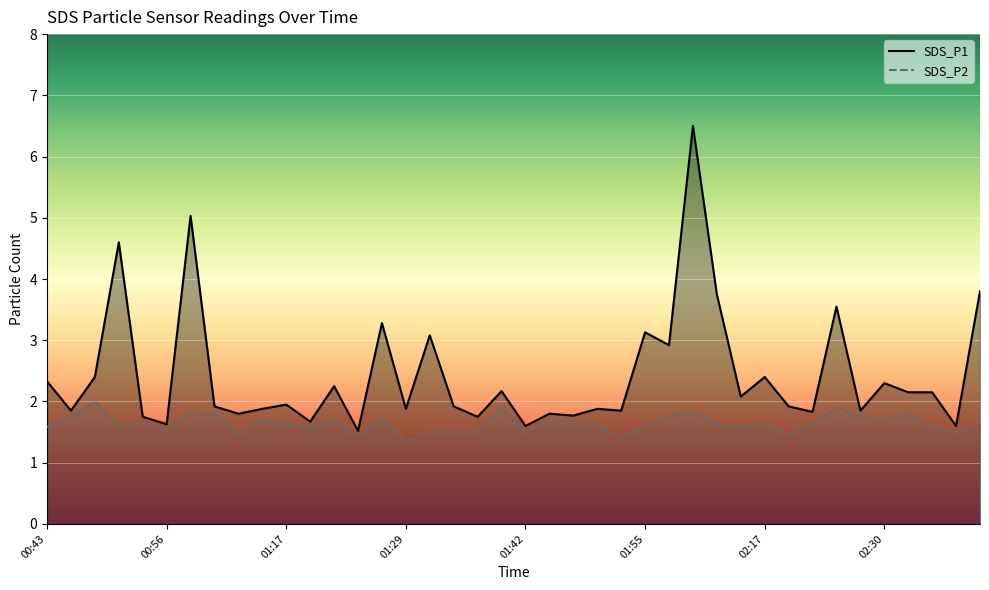

True or false: SDS_P2 and SDS_P1 intersect in this chart.

False